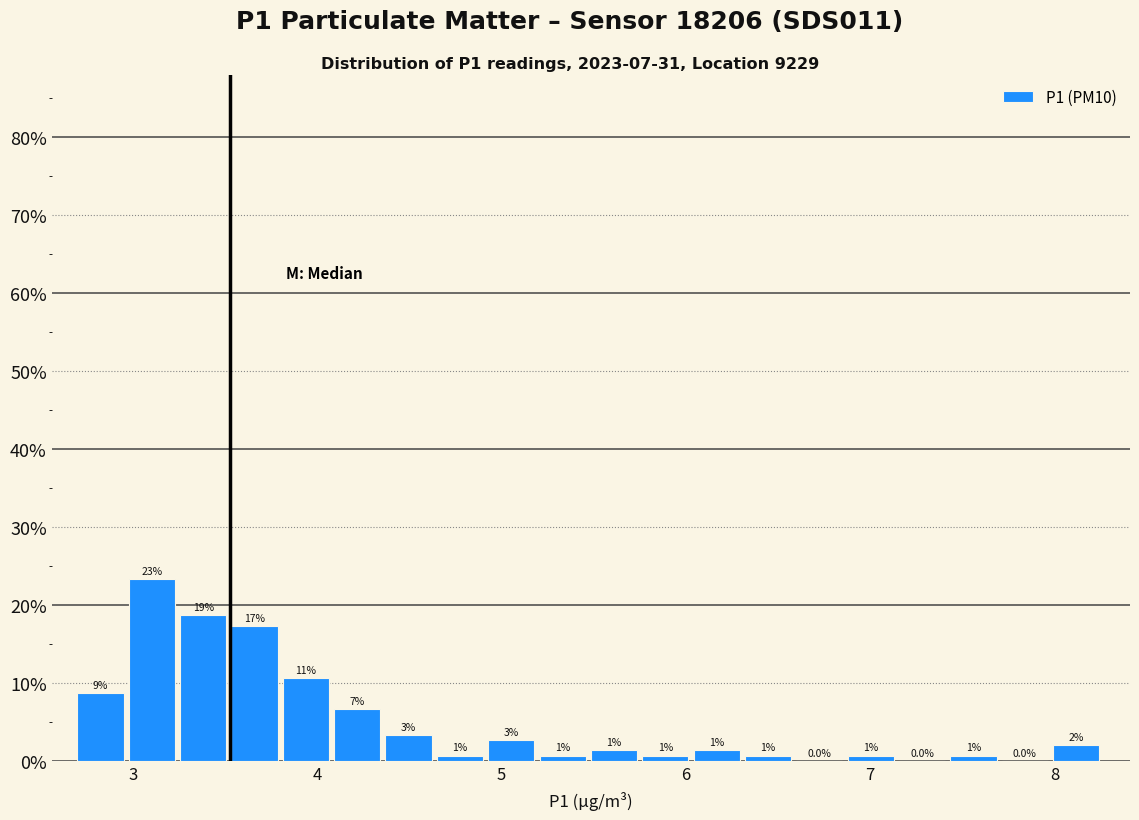

Around what value on the x-axis is the tallest bar? Give the approximate position of its centre, as read against the axis.

3.1